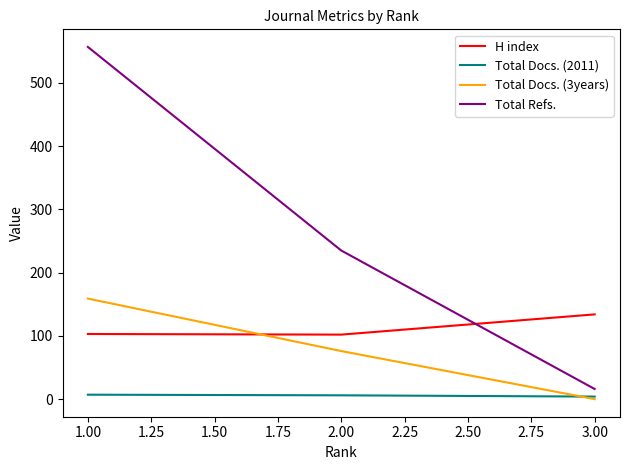

What is the greatest value displayed?

557